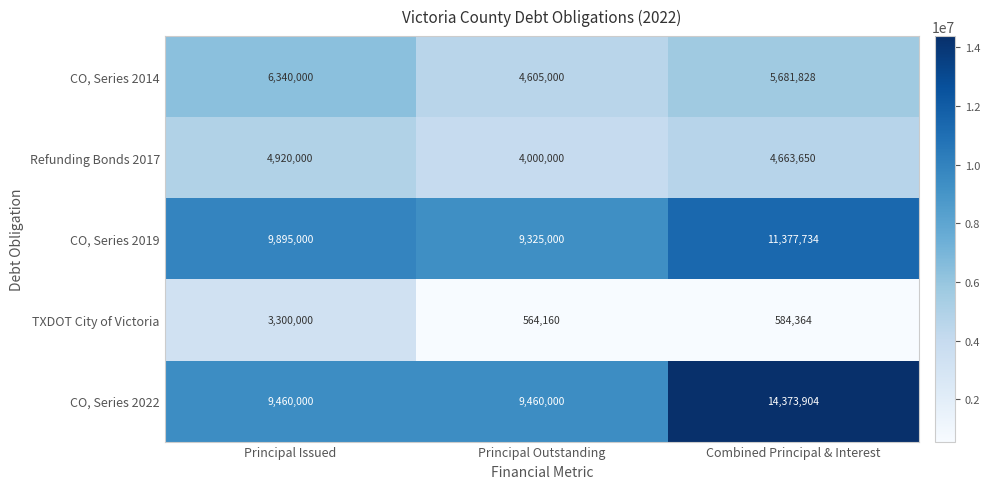

Rank the series by their maximum value, from highest to lowest.

CO, Series 2022, CO, Series 2019, CO, Series 2014, Refunding Bonds 2017, TXDOT City of Victoria